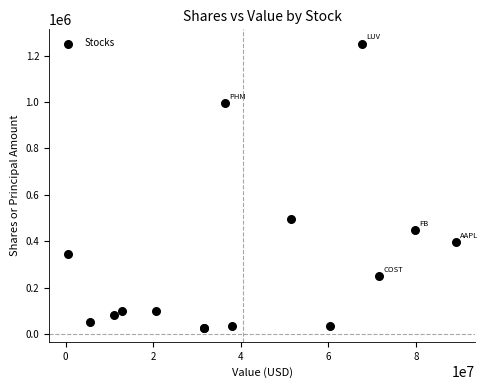

What Y value in the scatter plot is closest to 639223?

497063